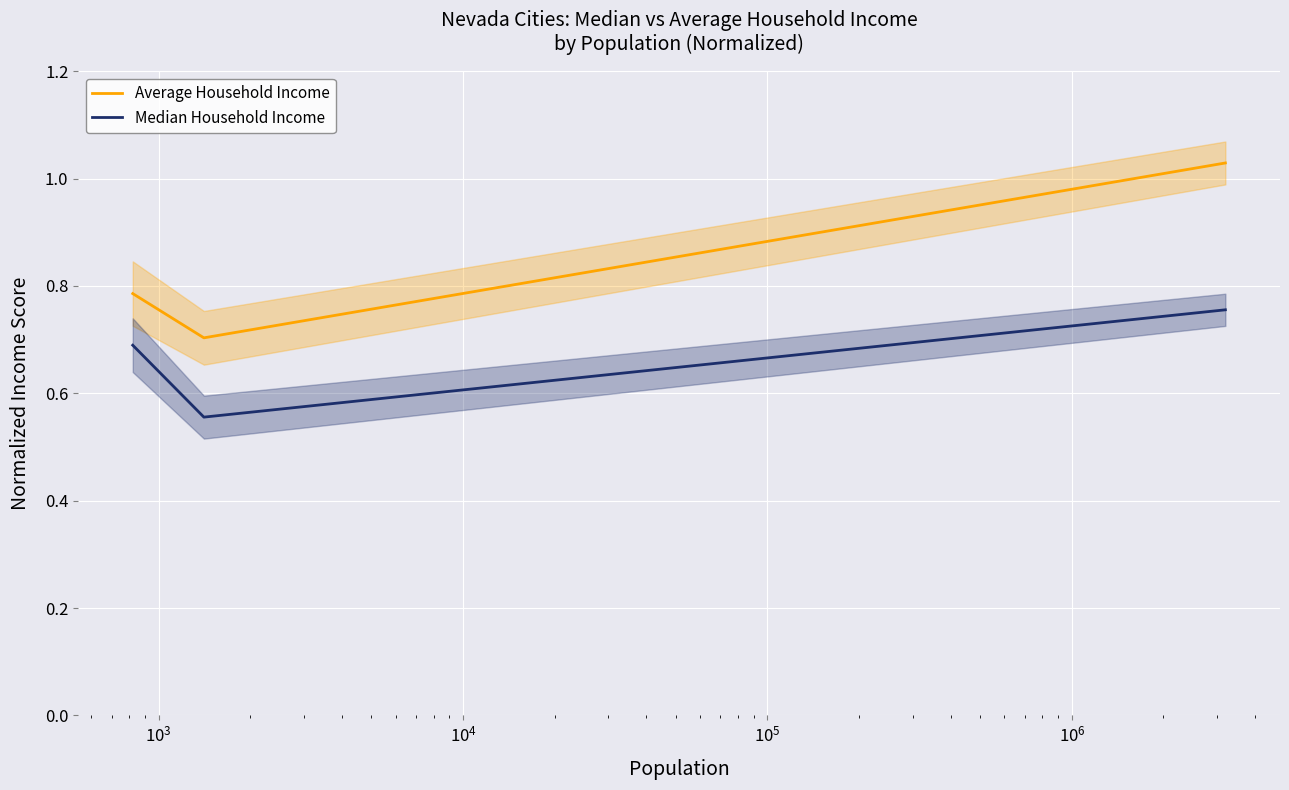

What are all the series names shown in the legend?

Average Household Income, Median Household Income